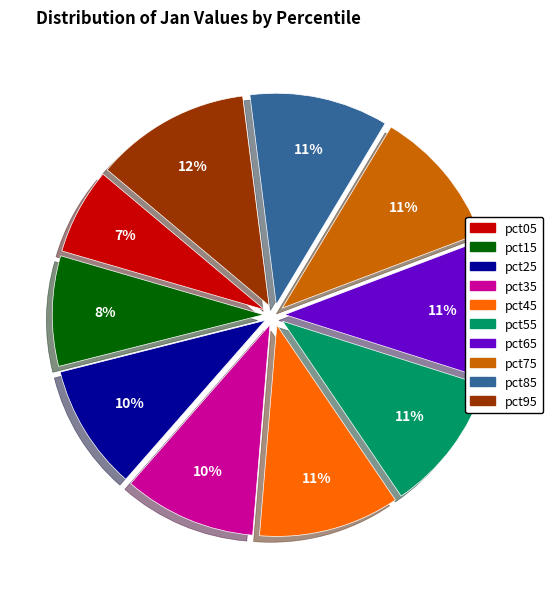

Which category has the smallest portion of the pie?

pct05